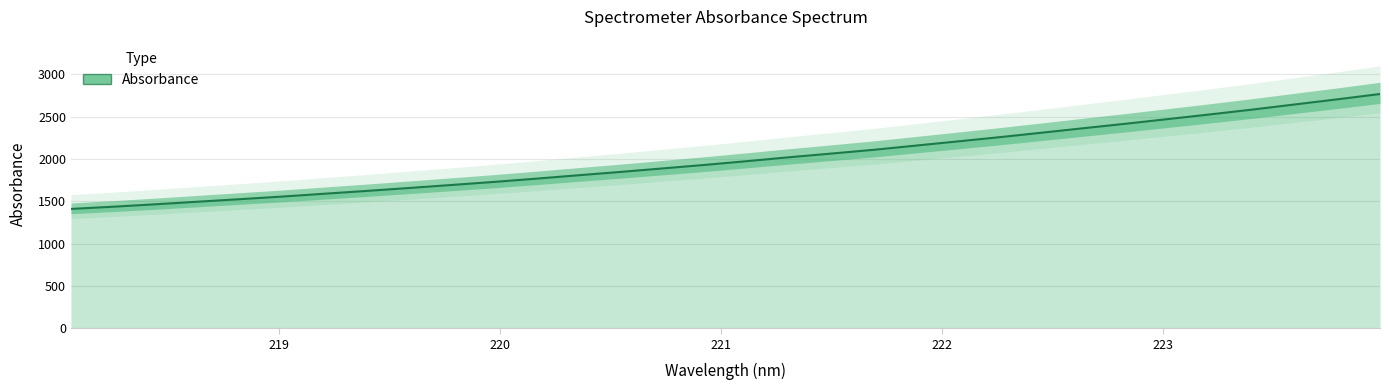

What is the difference between the second highest and minimum values?

1296.2